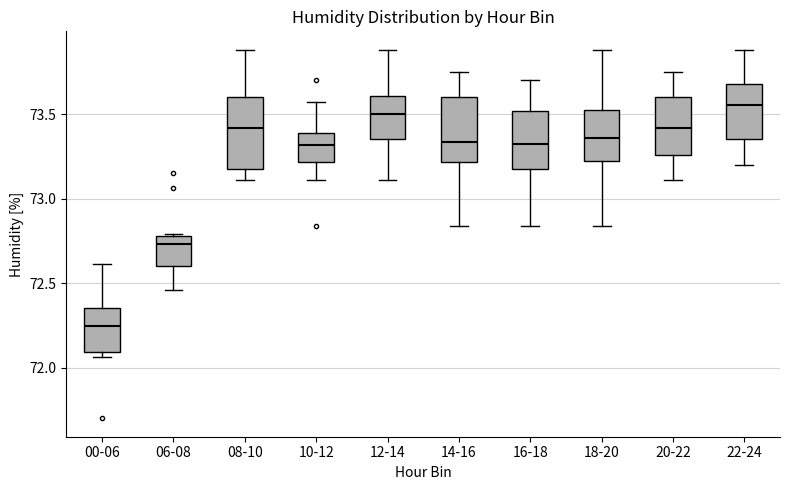

Which box's median line is the lowest?

00-06